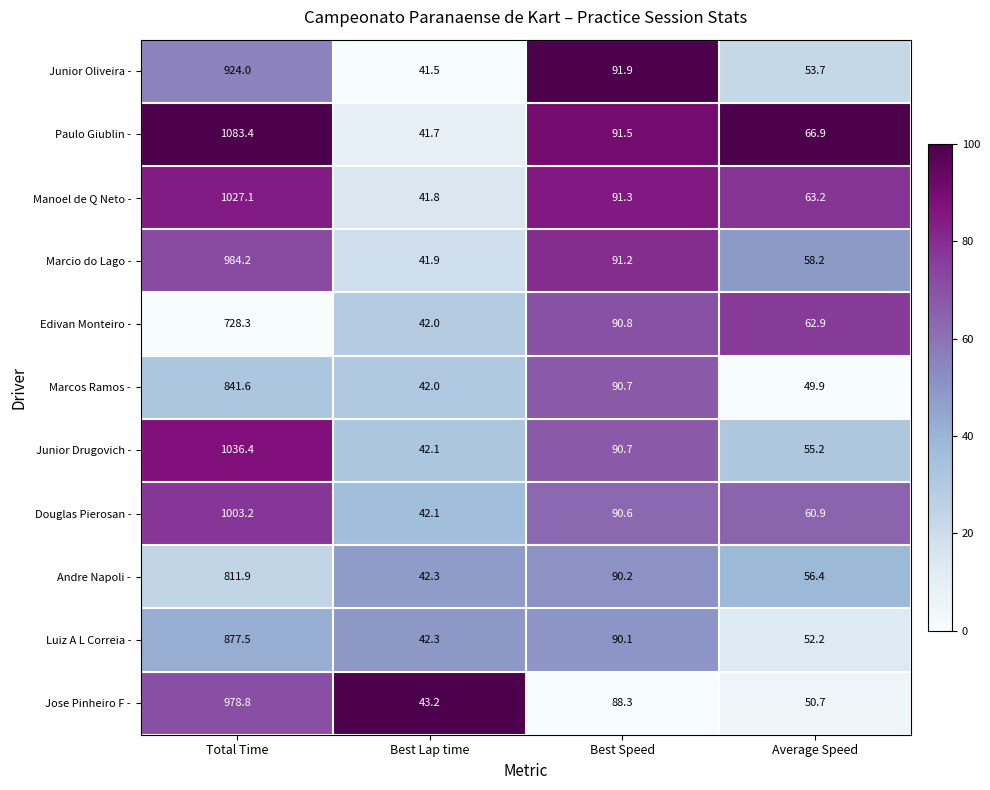

Which series has the widest spread of values?

Paulo Giublin -